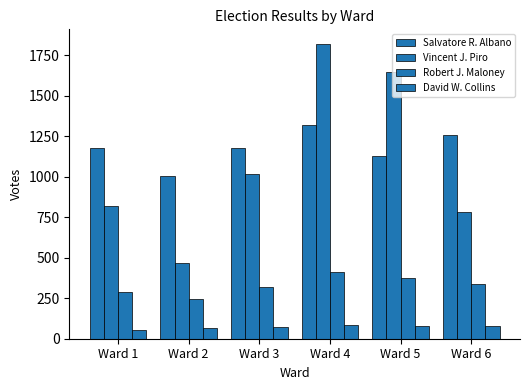

The value of Robert J. Maloney at Ward 6 is 143. True or false?

False